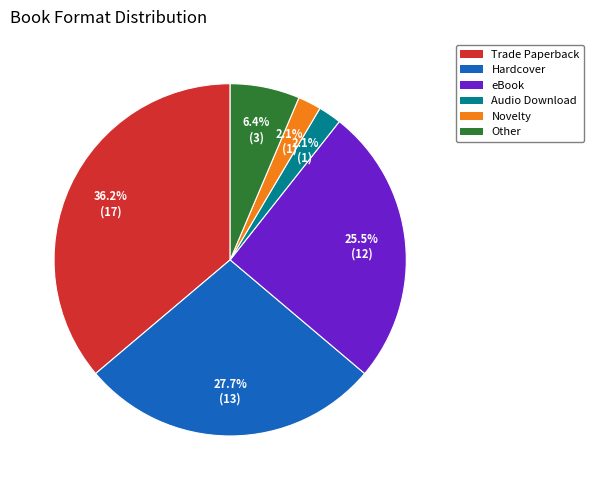

Which has a higher value, Audio Download or eBook?

eBook